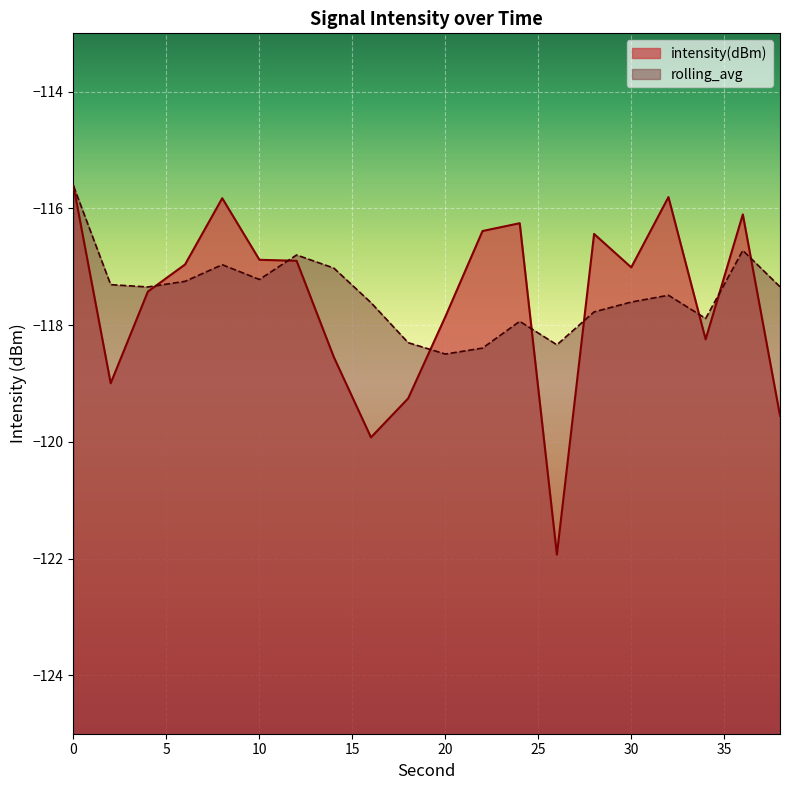

How many data points does each series have?

20